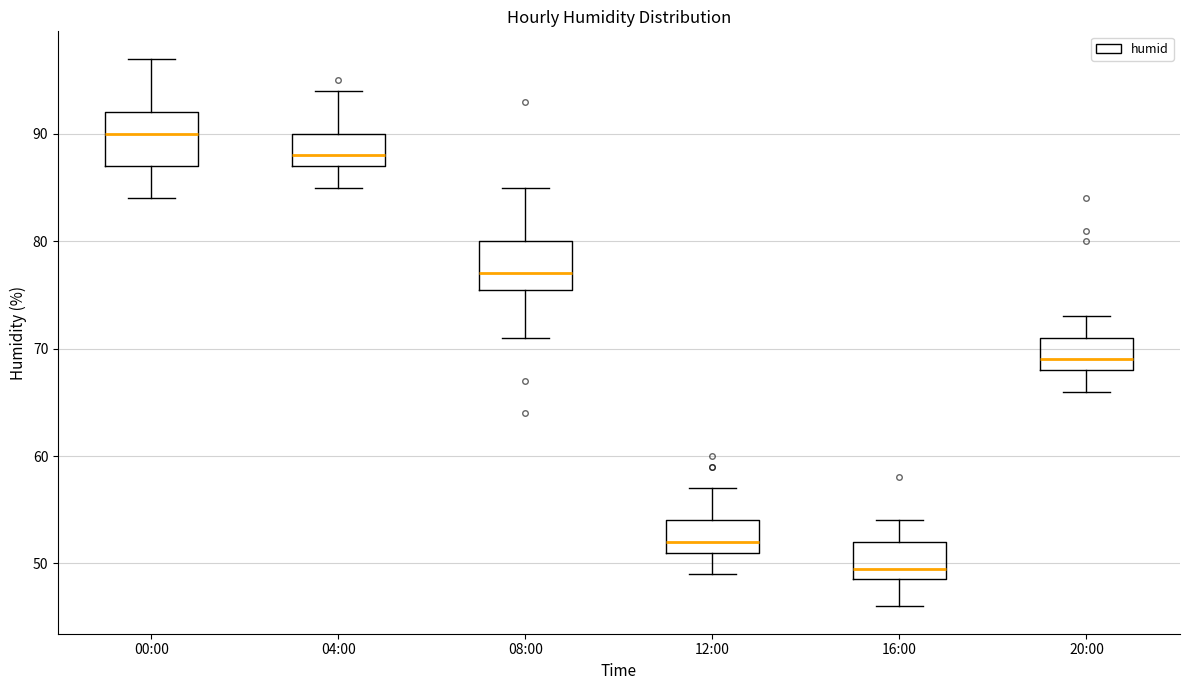

Where is the lower edge of the box for 20:00 on the y-axis? The values are not printed on the chart, so give them approximately, as read against the axis.

68